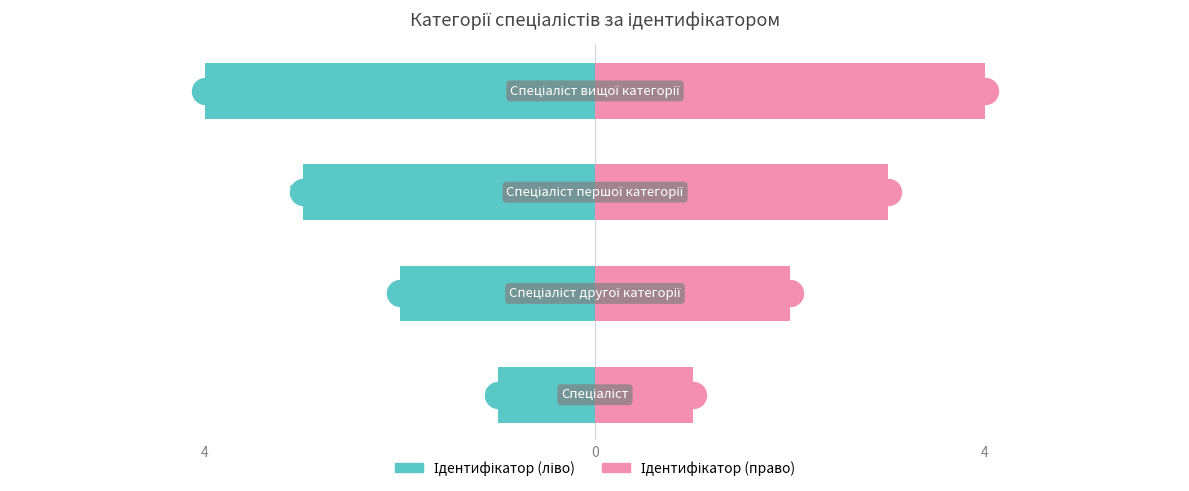

Between Спеціаліст першої категорії and Спеціаліст, which is larger?

Спеціаліст першої категорії